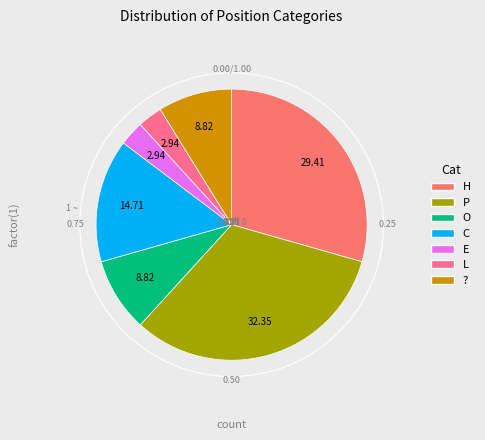

Rank the categories by value from highest to lowest.

P, H, C, O, ?, E, L